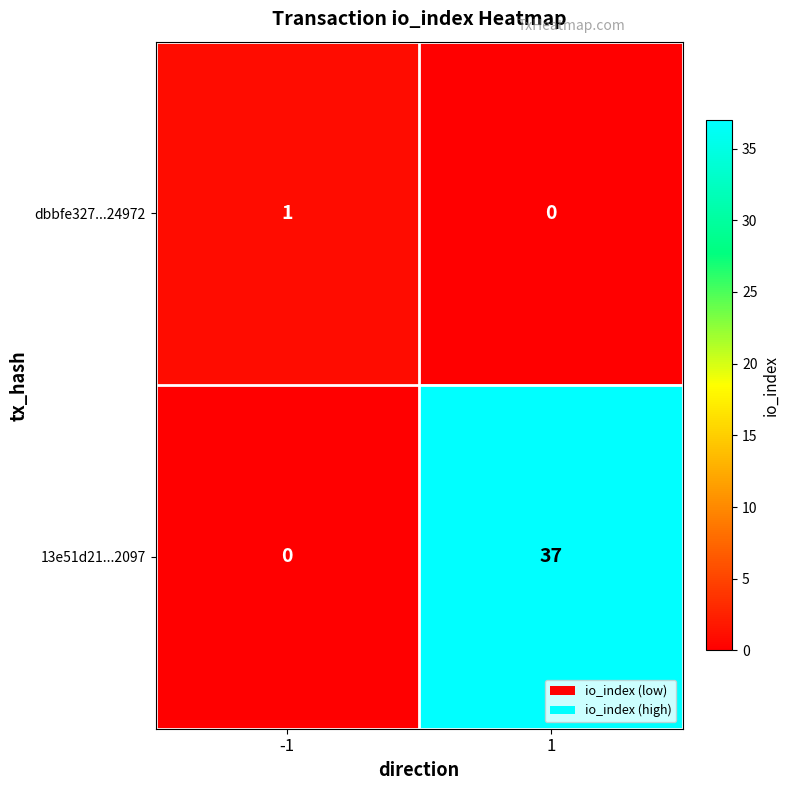

List the series in order of their peak value, lowest first.

dbbfe327...24972, 13e51d21...2097